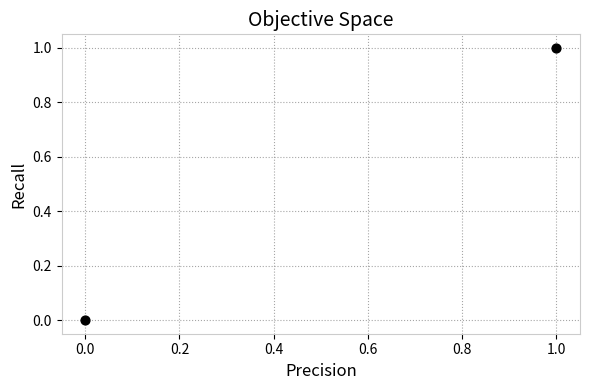

What is the range of X values (max minus min)?

1.0